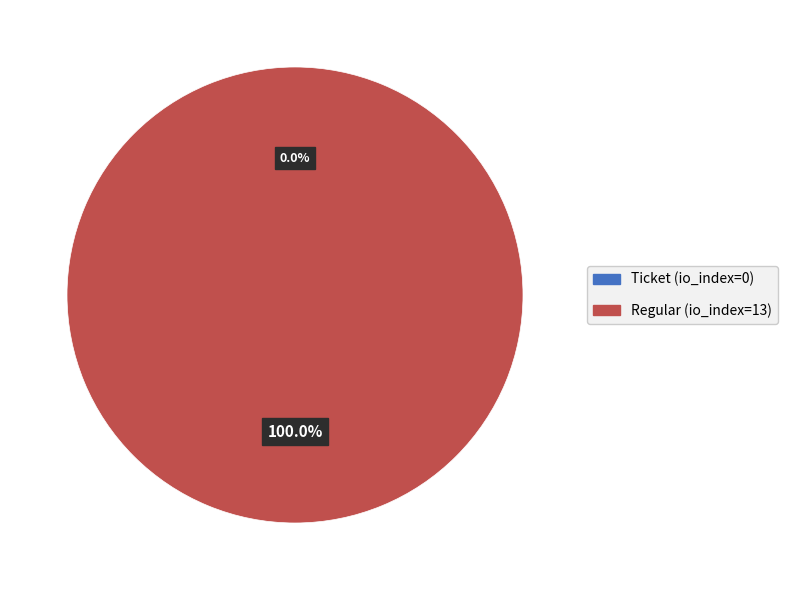

What is the largest slice in the pie chart?

Regular (io_index=13)